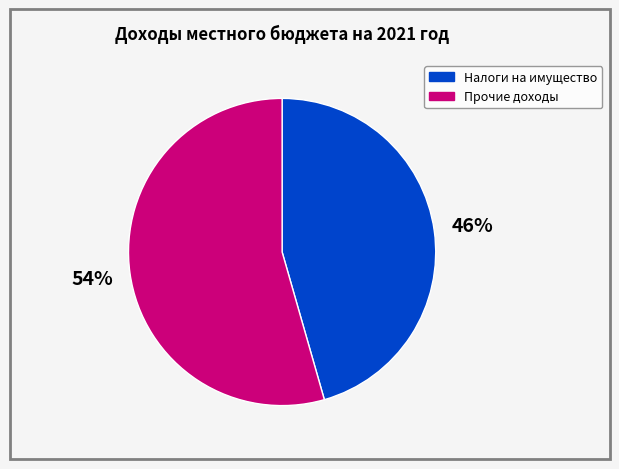

To the nearest percent, what percentage of the pie is Налоги на имущество?

46%